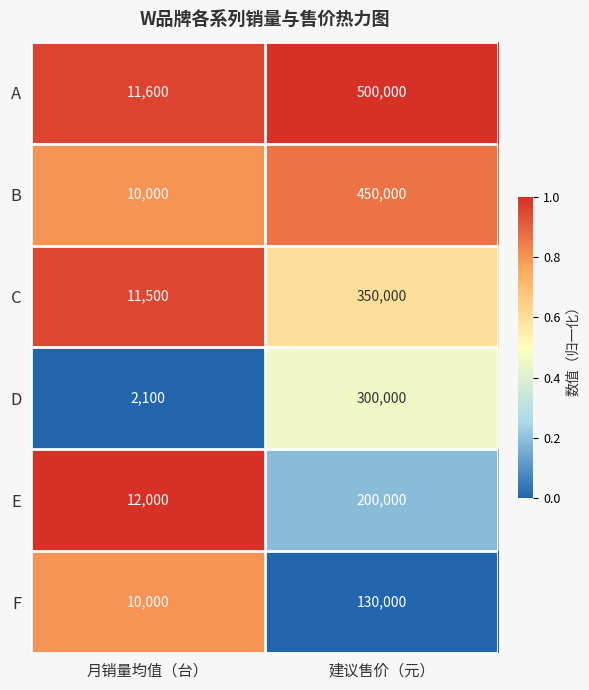

What is the spread (max minus min) of values at 建议售价（元）?

370000